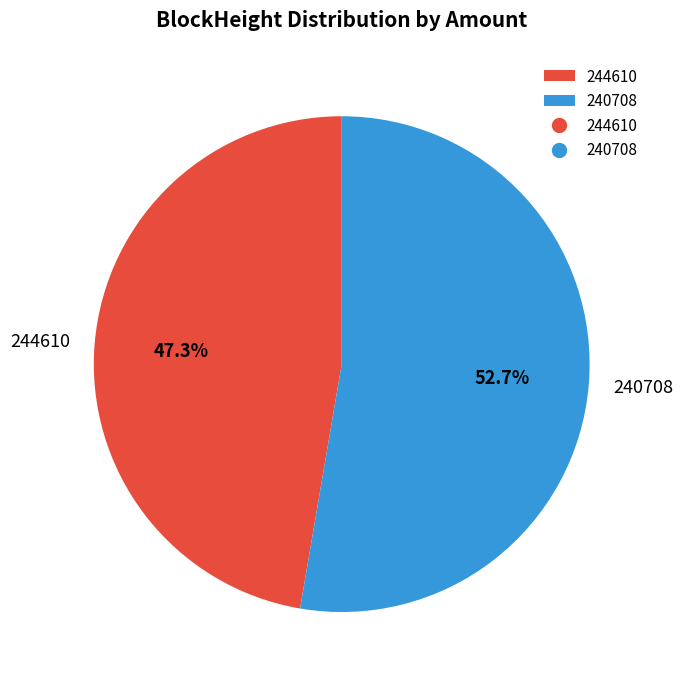

Which has a higher value, 240708 or 244610?

240708